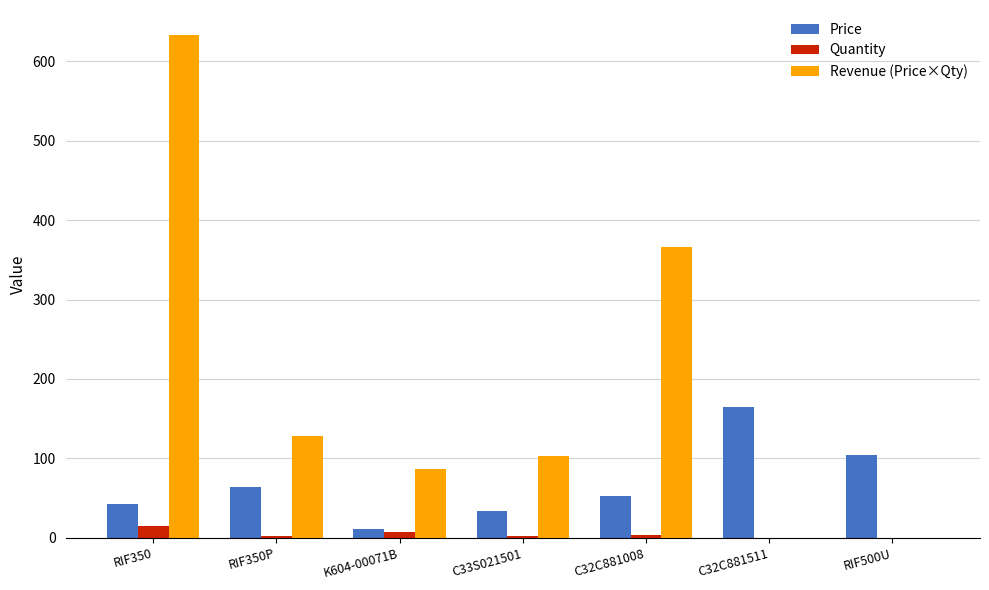

Does the chart contain stacked bars?

No